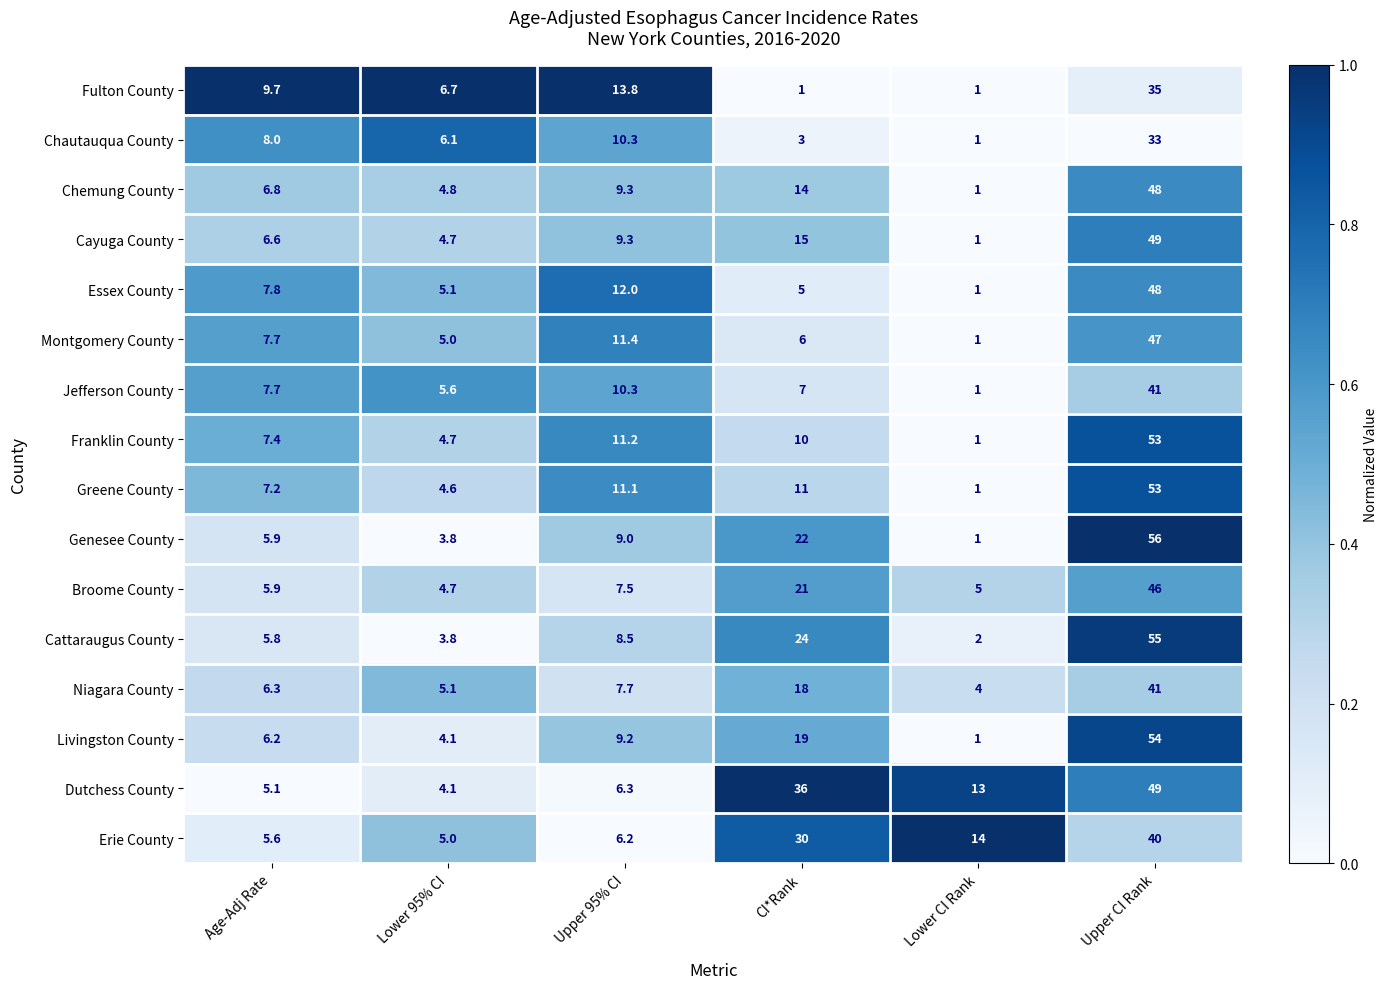

Which series has the widest spread of values?

Genesee County